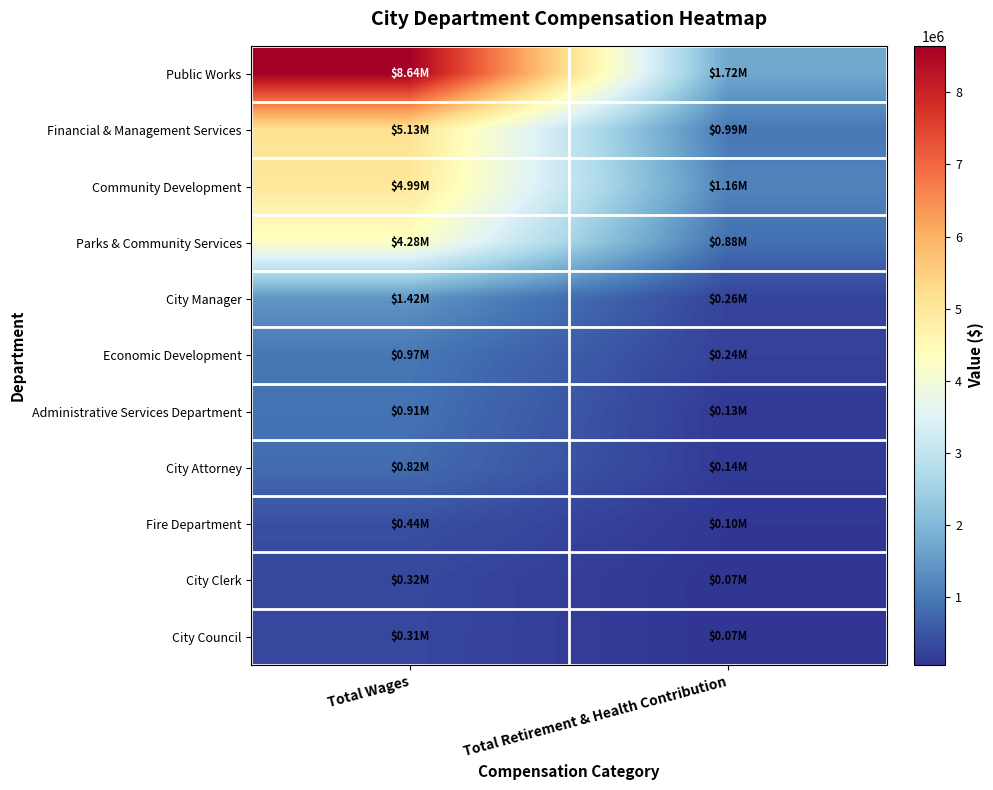

Rank the series by their maximum value, from highest to lowest.

Public Works, Financial & Management Services, Community Development, Parks & Community Services, City Manager, Economic Development, Administrative Services Department, City Attorney, Fire Department, City Clerk, City Council